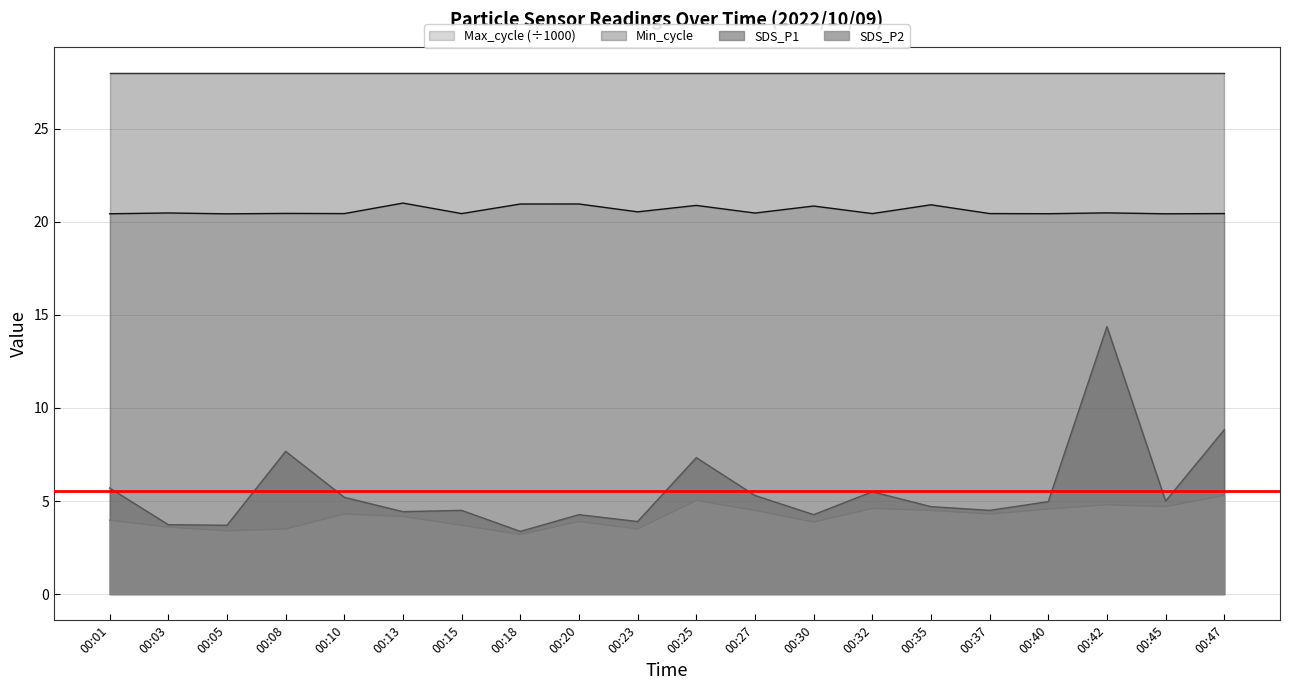

Which label corresponds to the largest value in the chart?

00:13